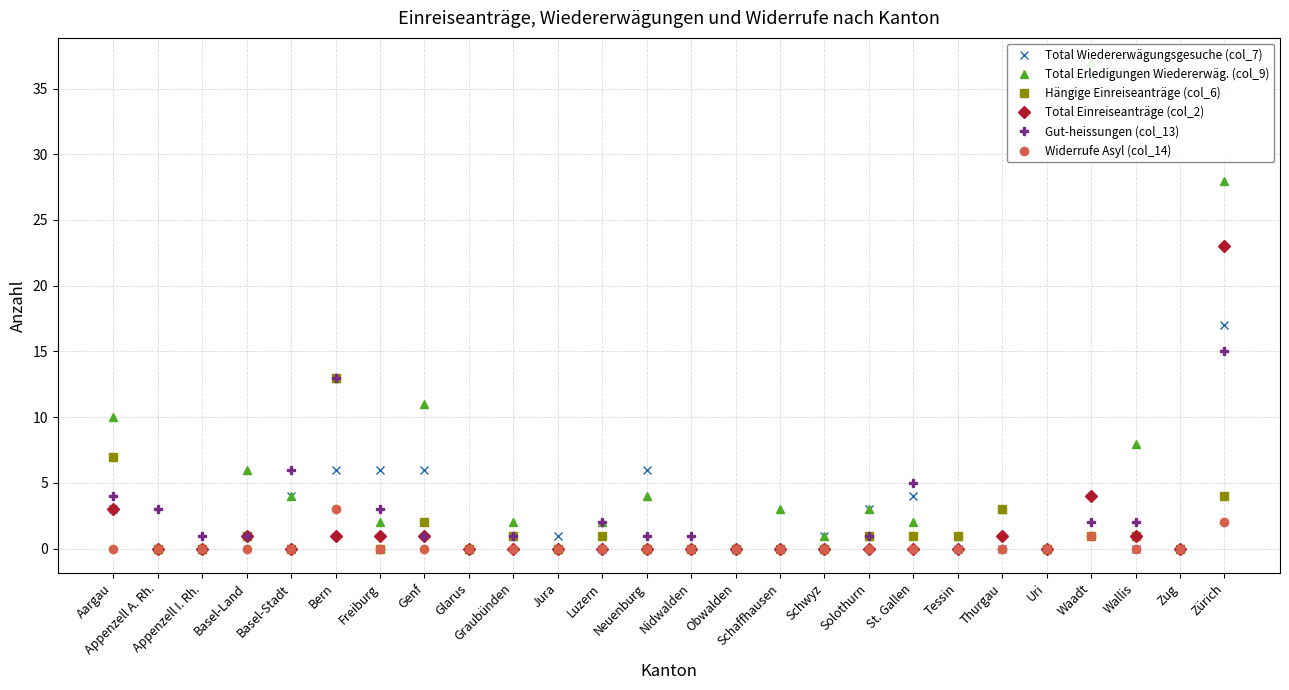

At which label does Hängige Einreiseanträge (col_6) first exceed 1?

Aargau